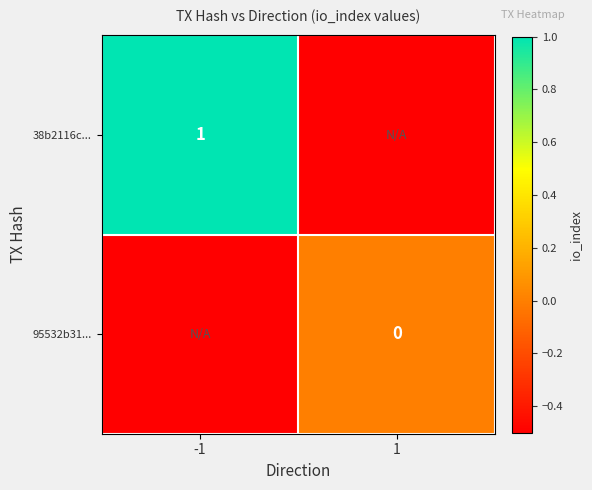

At which category is the sum across all series the highest?

-1